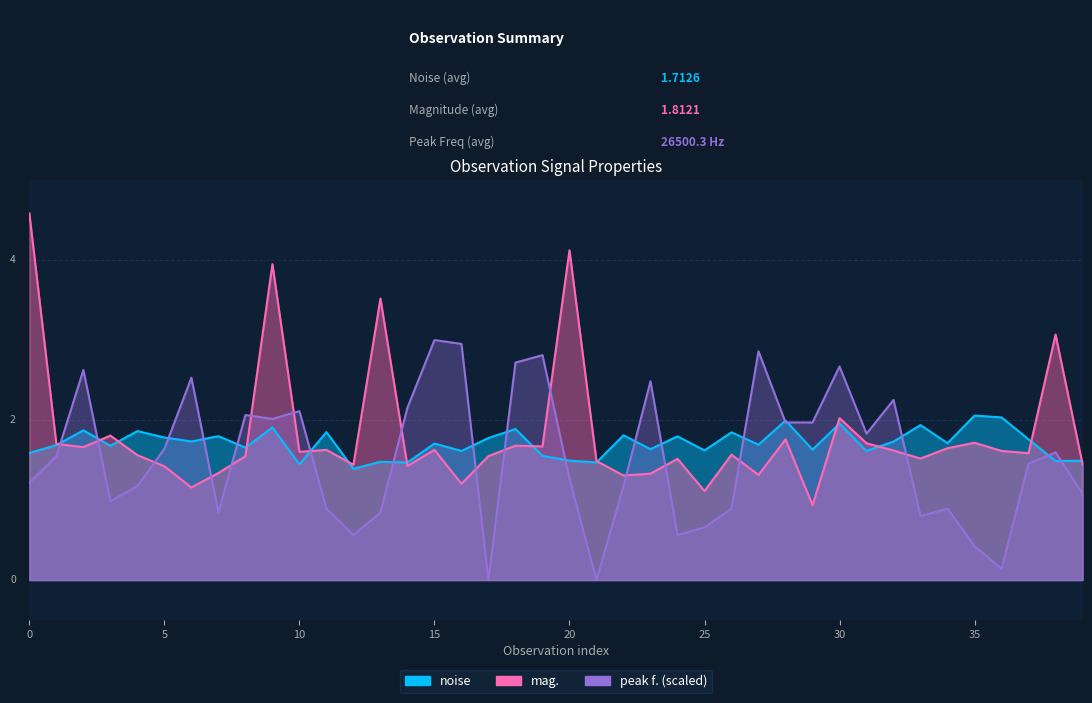

Where do noise and mag. first cross each other?

0.2 and 0.4